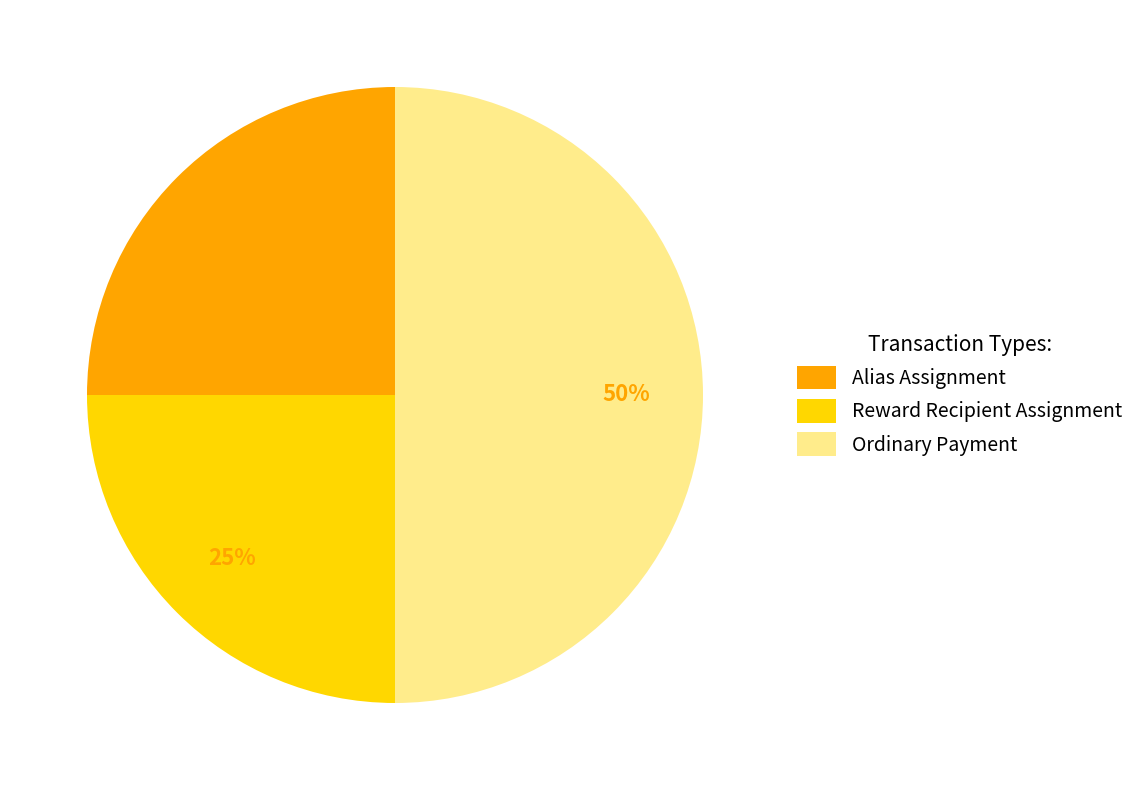

The Alias Assignment slice represents 25% of the pie. True or false?

True